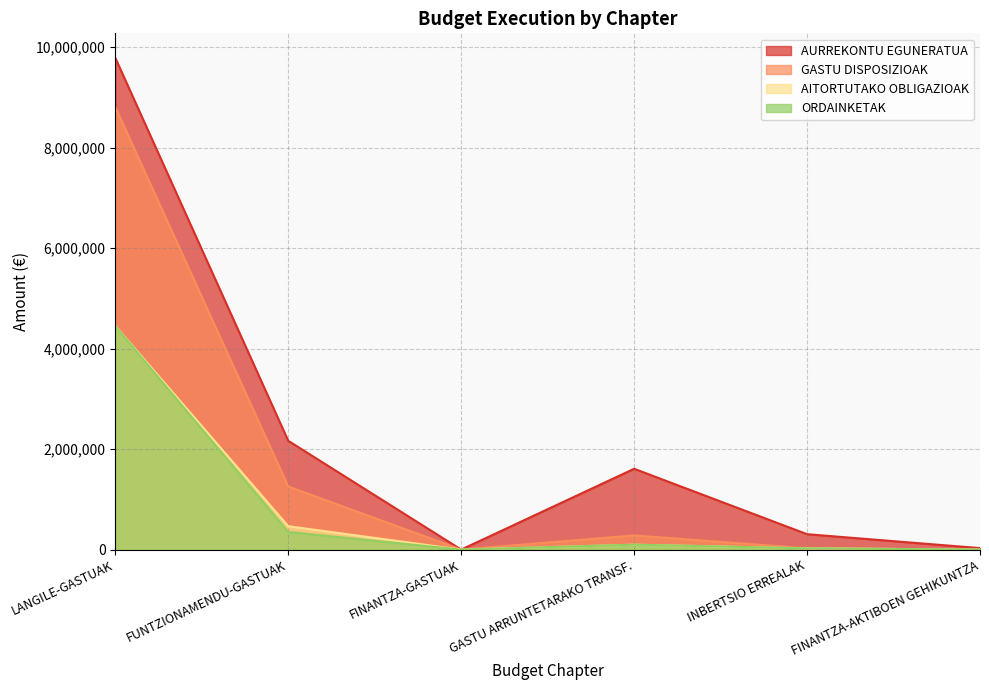

True or false: AITORTUTAKO OBLIGAZIOAK has a value of 4452994 at LANGILE-GASTUAK.

True